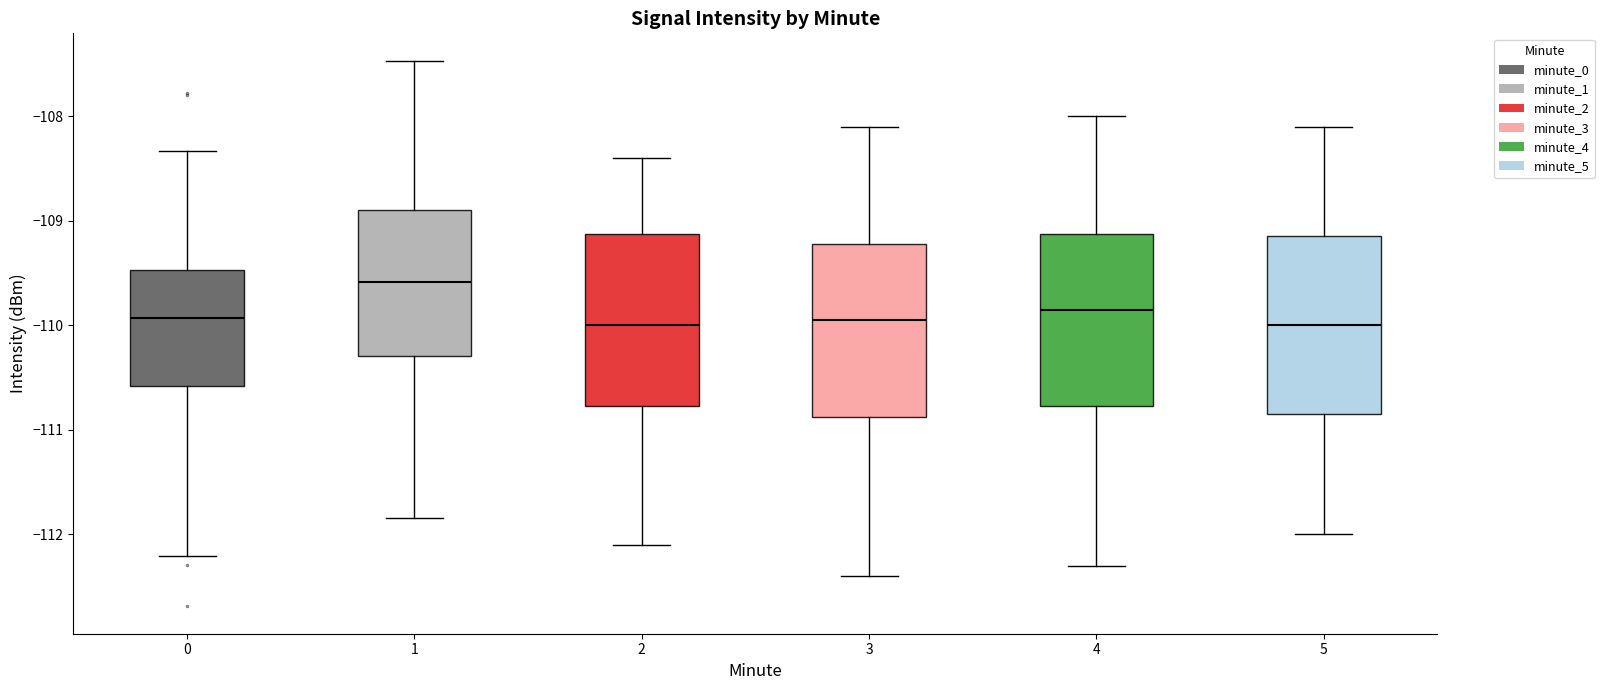

Reading left to right, read every box against the y-axis: the position of its median line, the range the box covers, and the ends of its whiskers. The values are not printed on the chart, so give them approximately, as read against the axis.

0: median -109.9, box -110.6 to -109.5, whiskers -112.2 to -108.3
1: median -109.6, box -110.3 to -108.9, whiskers -111.8 to -107.5
2: median -110.0, box -110.8 to -109.1, whiskers -112.1 to -108.4
3: median -109.9, box -110.9 to -109.2, whiskers -112.4 to -108.1
4: median -109.8, box -110.8 to -109.1, whiskers -112.3 to -108.0
5: median -110.0, box -110.8 to -109.1, whiskers -112.0 to -108.1